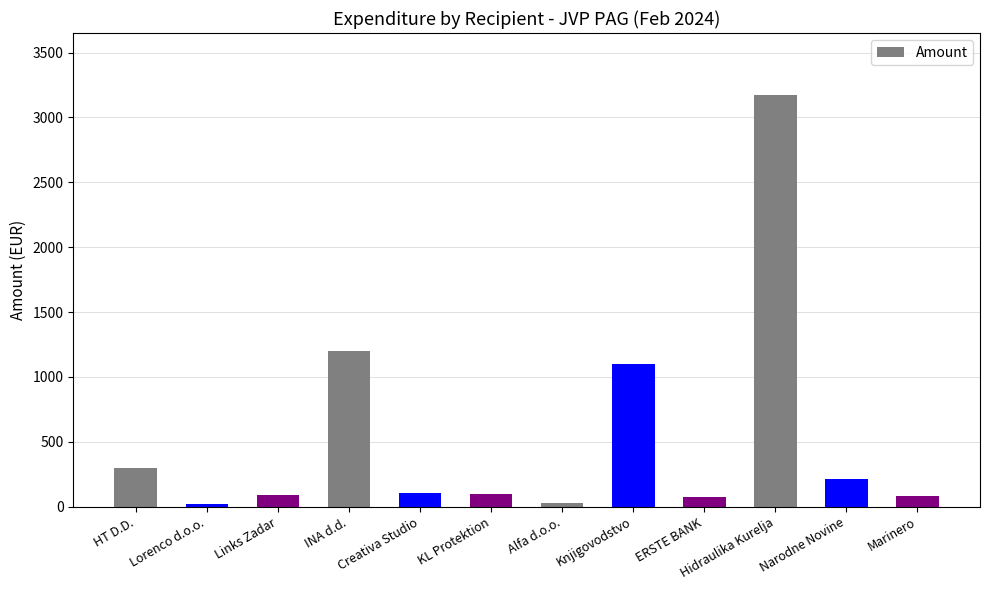

What is the label of the 8th bar from the right?

Creativa Studio